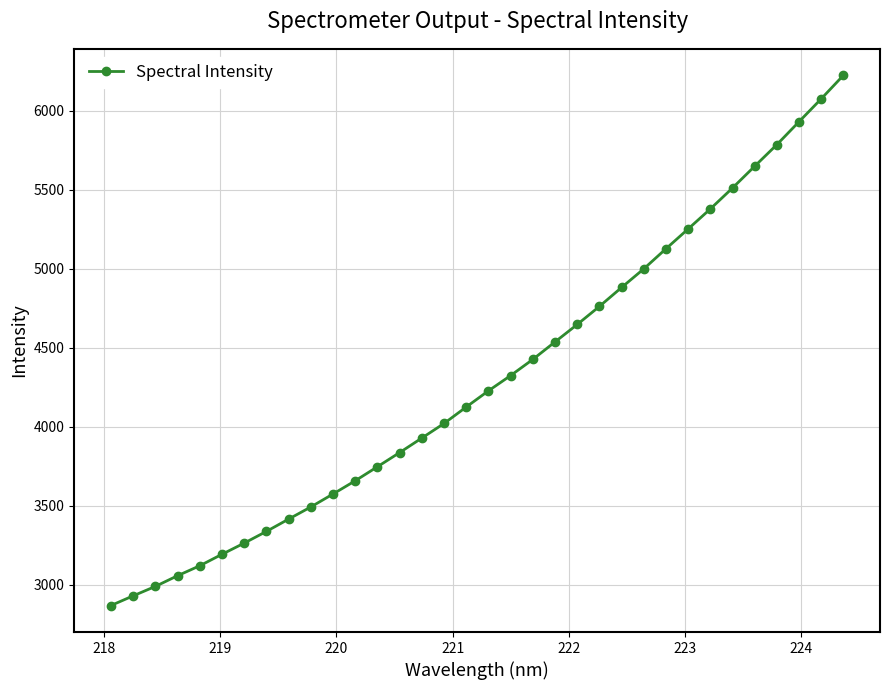

What is the maximum value shown in the chart?

6223.0